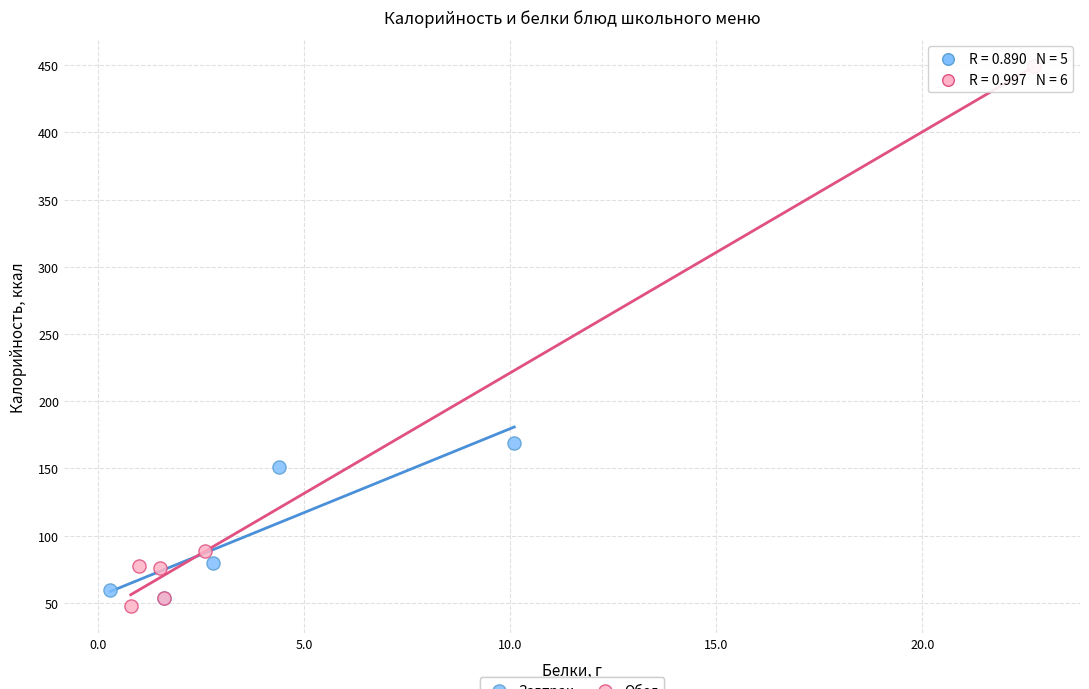

Which series reaches the maximum Y coordinate?

Обед